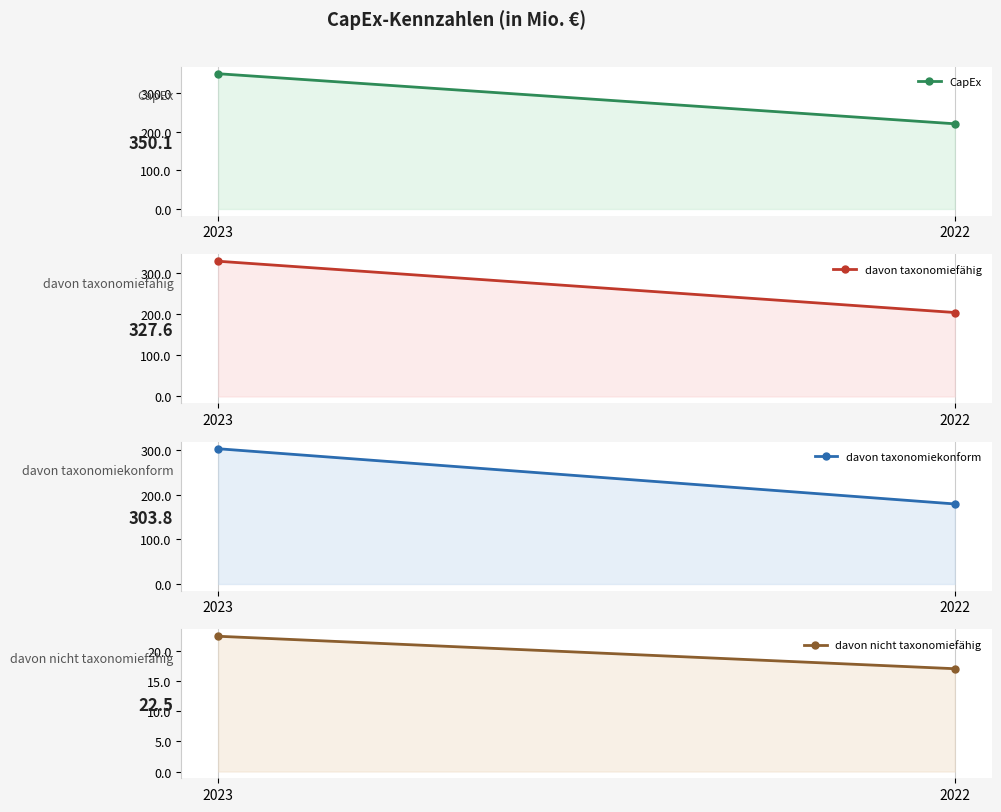

Is the value of davon taxonomiefähig at 2023 greater than the value of davon nicht taxonomiefähig at 2022?

Yes